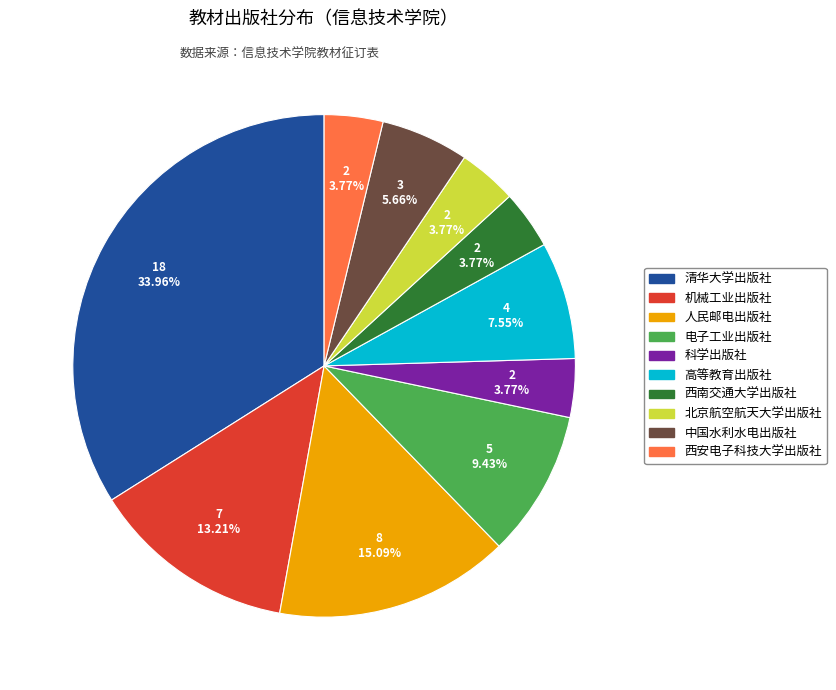

The 清华大学出版社 slice represents 34% of the pie. True or false?

True